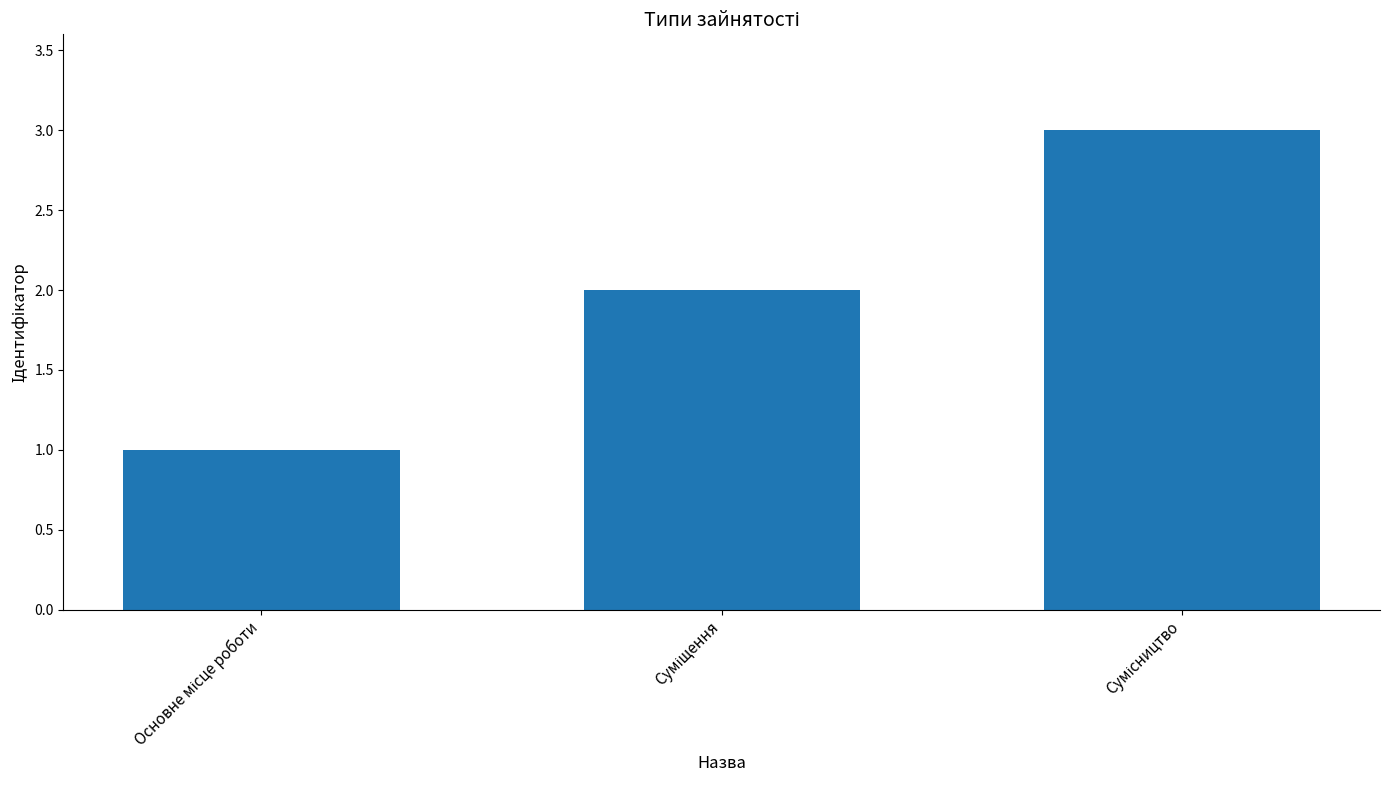

How many data points are less than 2?

1